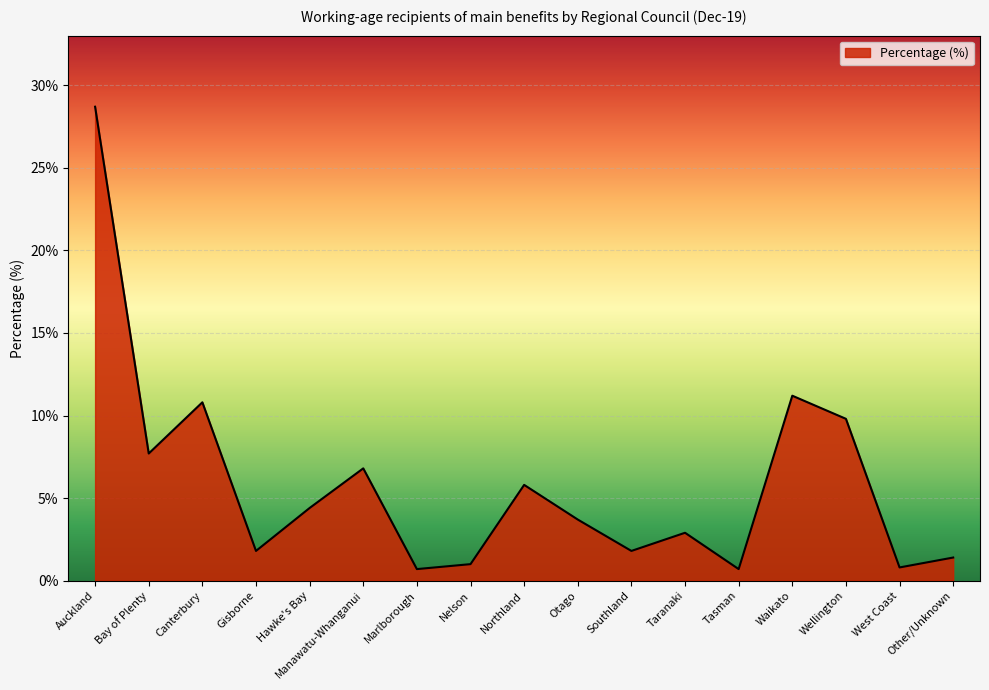

What value does the data have at Bay of Plenty?

7.7